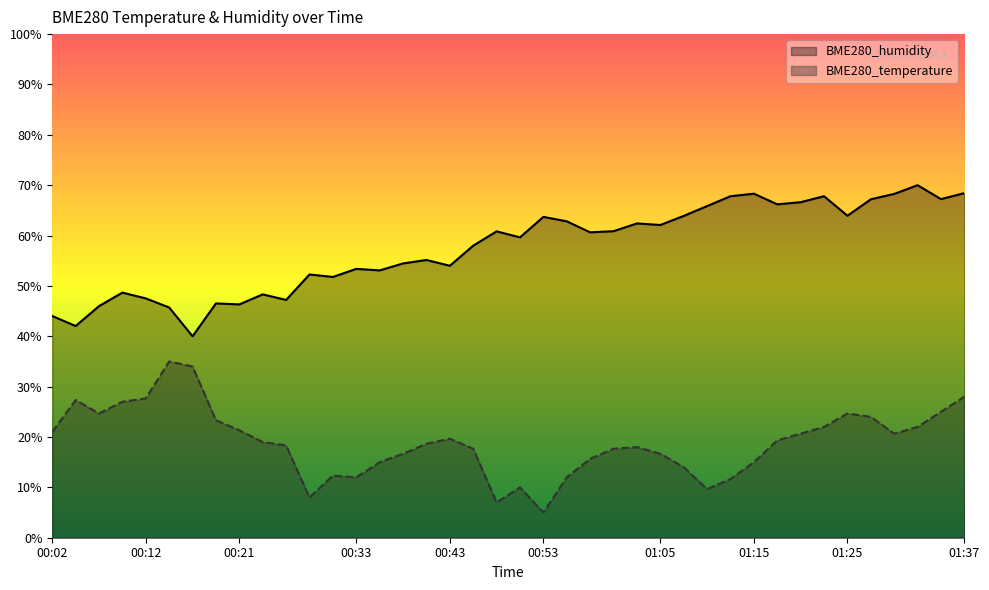

What is the value of the BME280_temperature point at the 8th from the left?

23.3